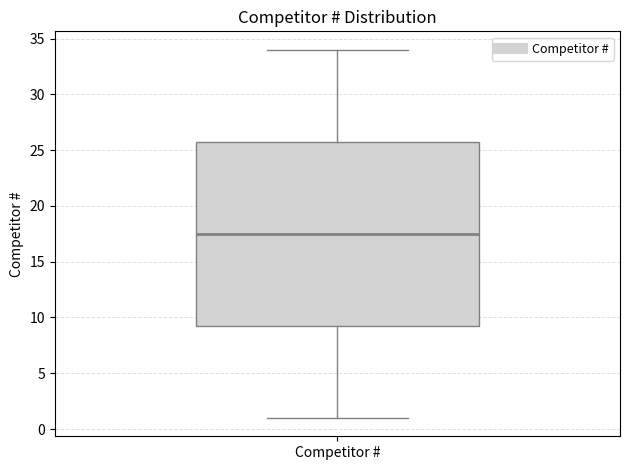

Where is the lower edge of the box for Competitor # on the y-axis? The values are not printed on the chart, so give them approximately, as read against the axis.

9.5